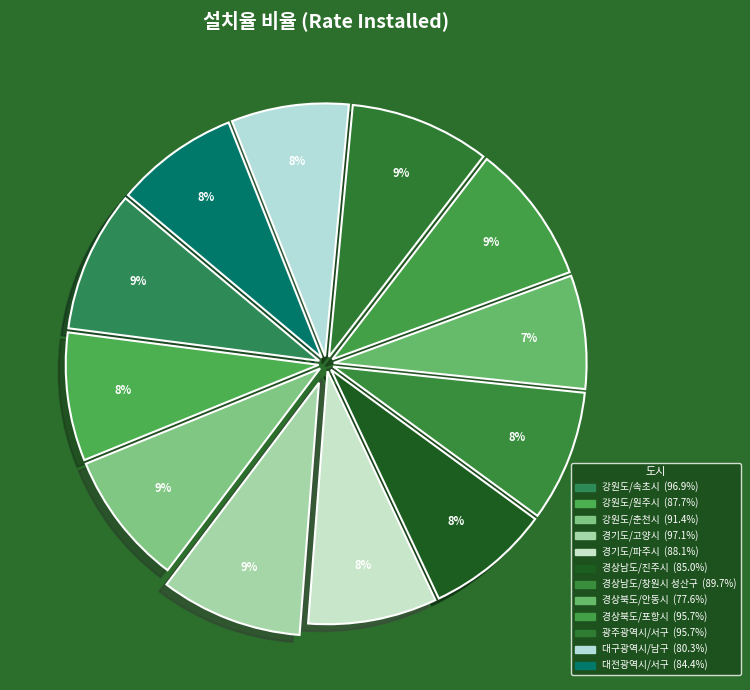

What percentage is NOT represented by 강원도/춘천시?

91.5%